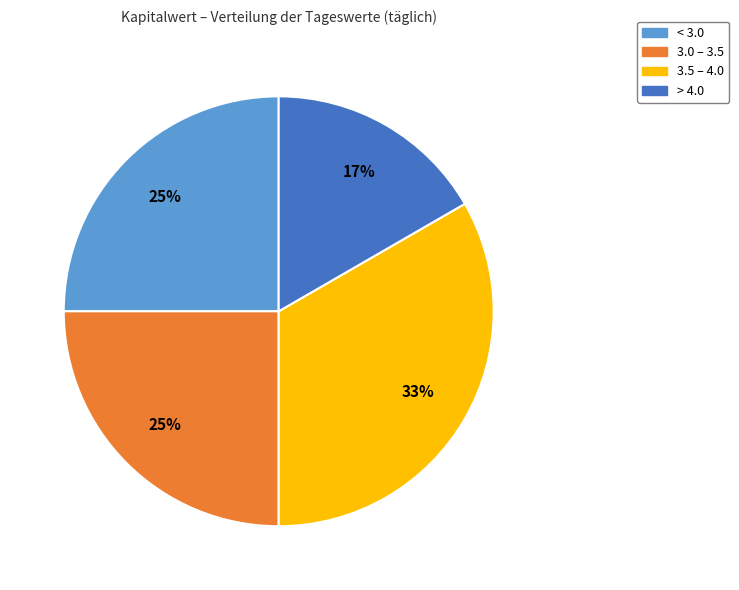

Does any single category account for the majority?

No